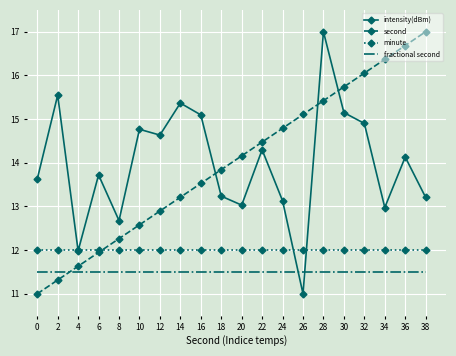

At which category is the sum across all series the highest?

28